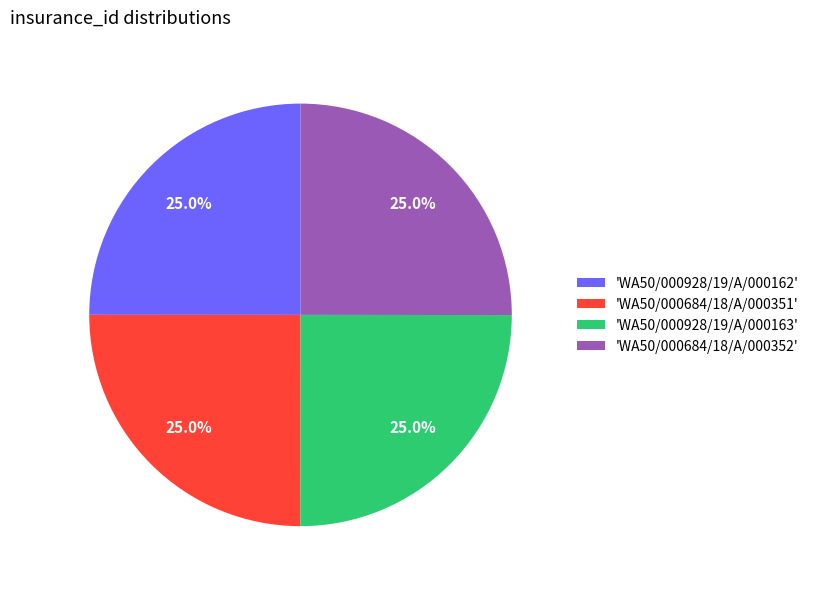

What percentage is NOT represented by 'WA50/000928/19/A/000163'?

75.0%